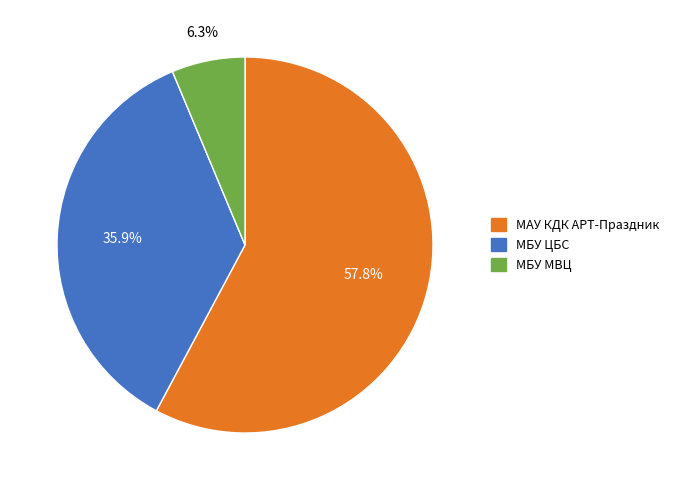

Which slice is the smallest?

МБУ МВЦ